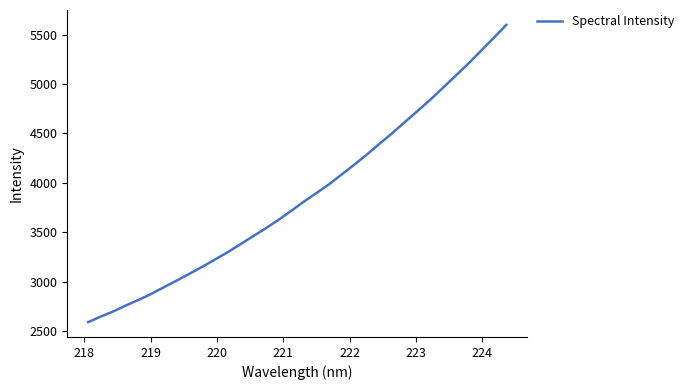

What is the minimum value shown in the chart?

2590.1